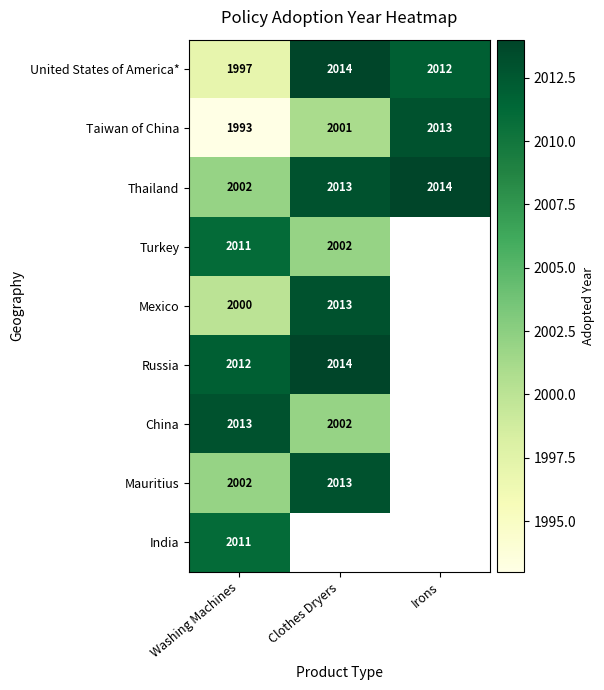

What is the lowest value of the Taiwan of China series?

1993